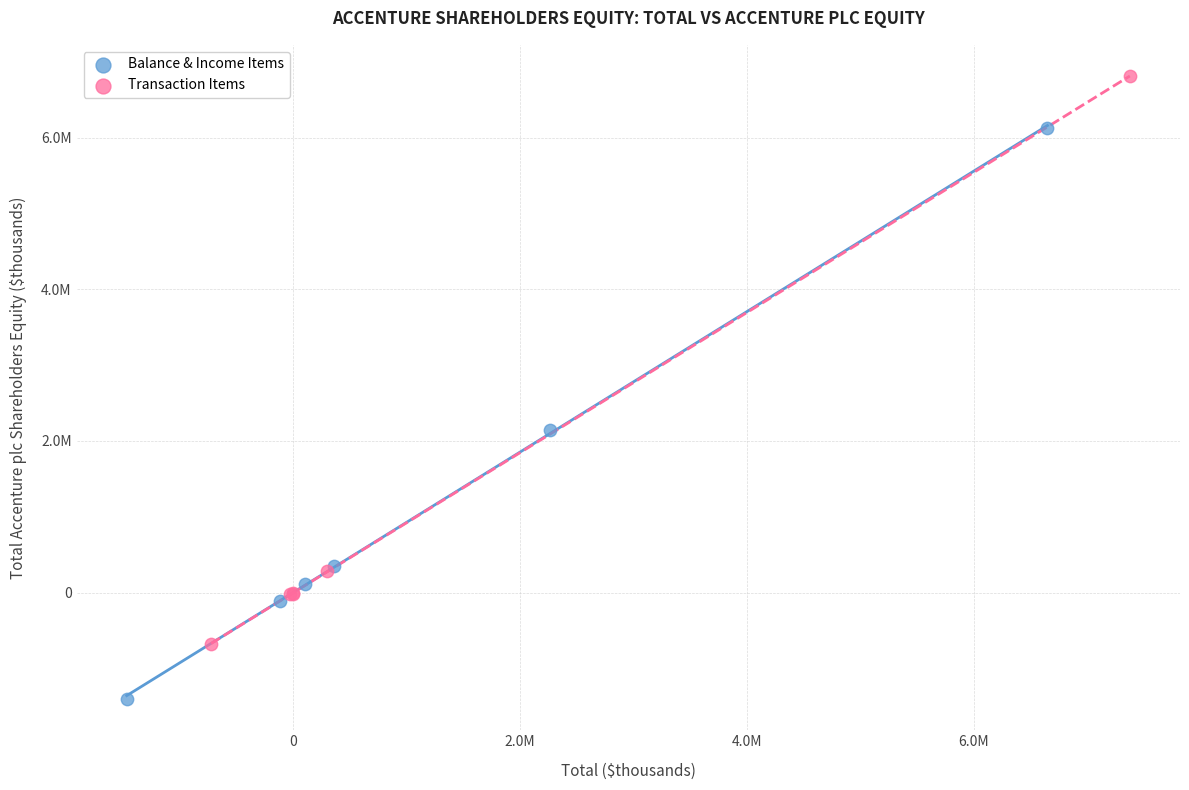

What are all the series names shown in the legend?

Balance & Income Items, Transaction Items